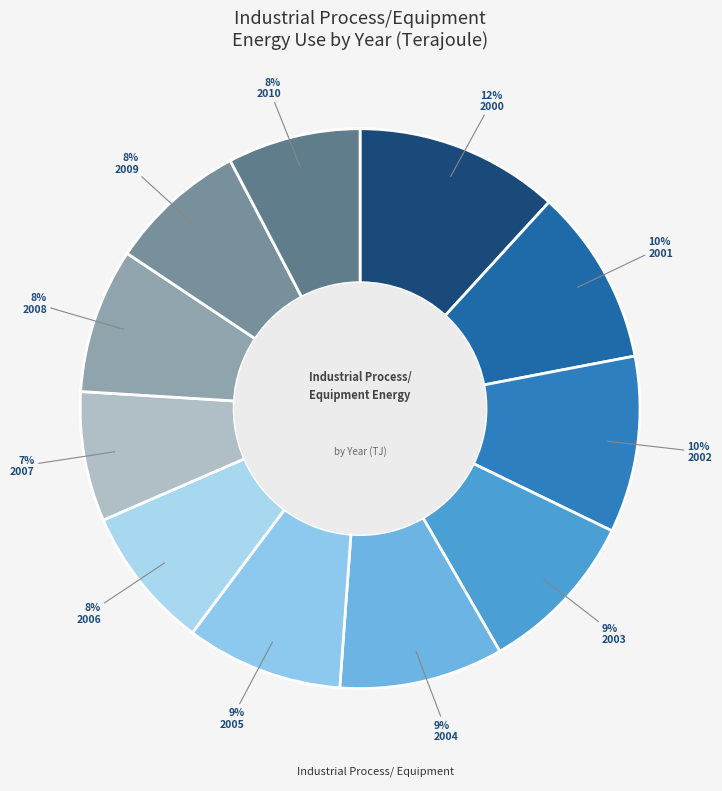

How many segments does this pie chart have?

11